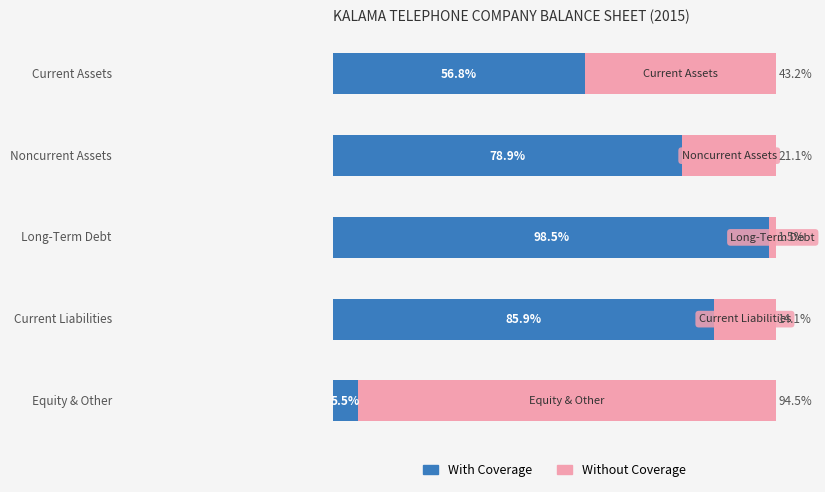

What are all the series names shown in the legend?

With Coverage, Without Coverage